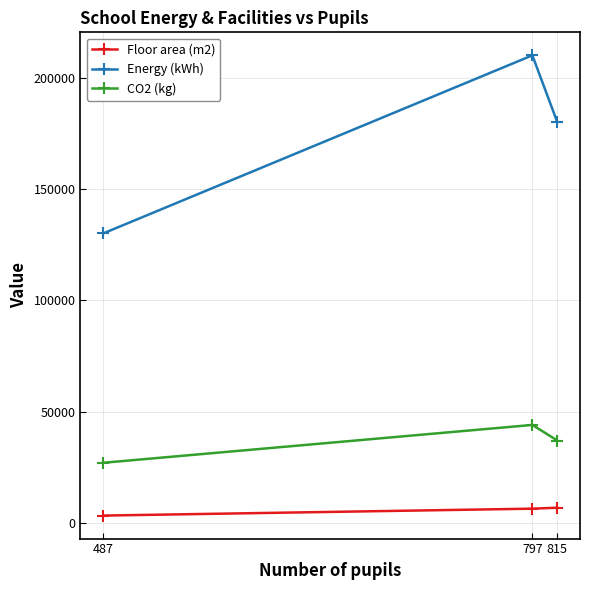

What is the maximum value for CO2 (kg)?

44000.0